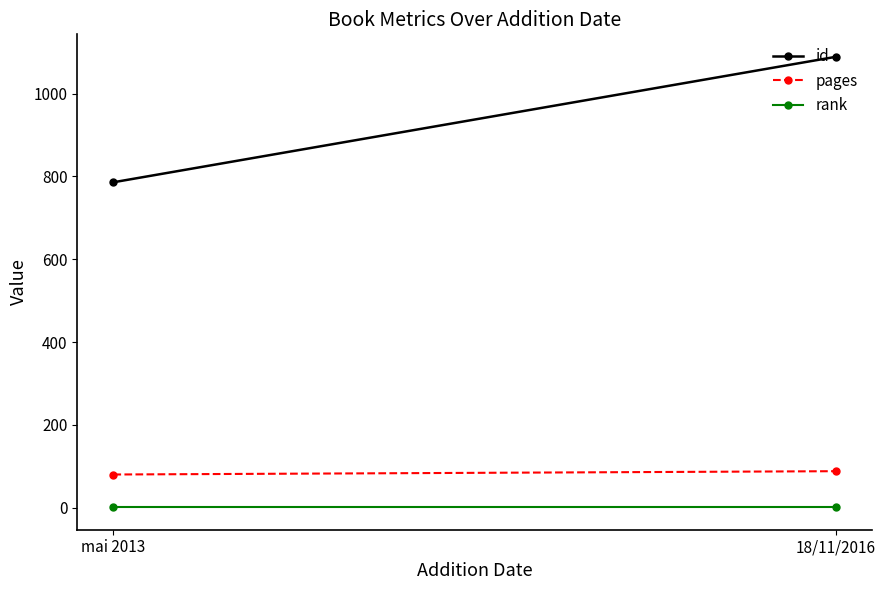

What is the smallest value displayed?

1